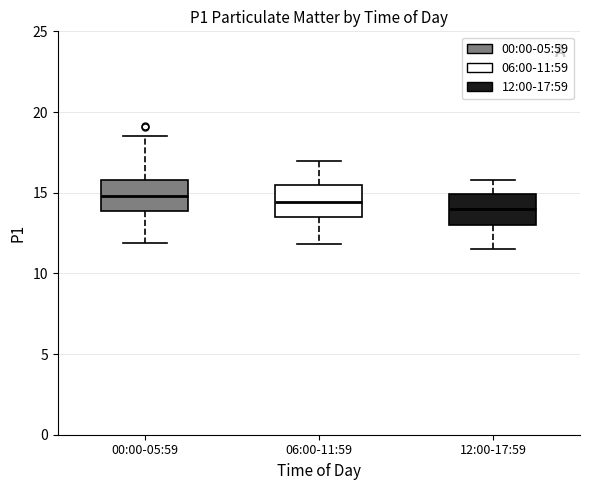

Reading left to right, transcribe this box plot: for each box, give where its median line is, the range the box spans, and where its two whiskers end, as read against the y-axis. The values are not printed on the chart, so give them approximately, as read against the axis.

00:00-05:59: median 15.0, box 14.0 to 16.0, whiskers 12.0 to 18.5
06:00-11:59: median 14.5, box 13.5 to 15.5, whiskers 12.0 to 17.0
12:00-17:59: median 14.0, box 13.0 to 15.0, whiskers 11.5 to 16.0